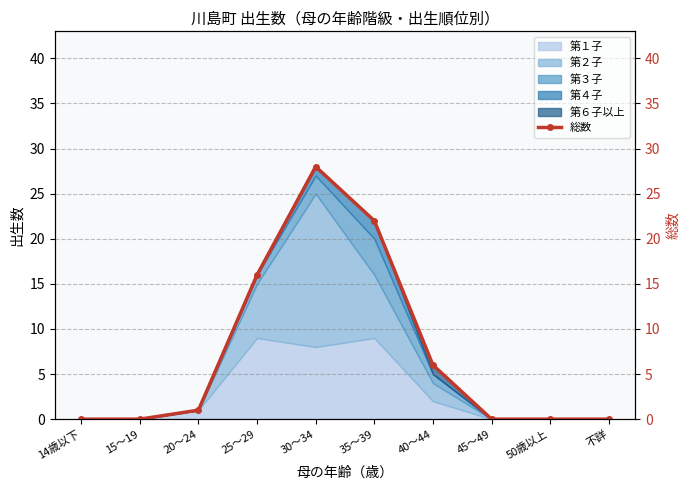

What is the average value?

7